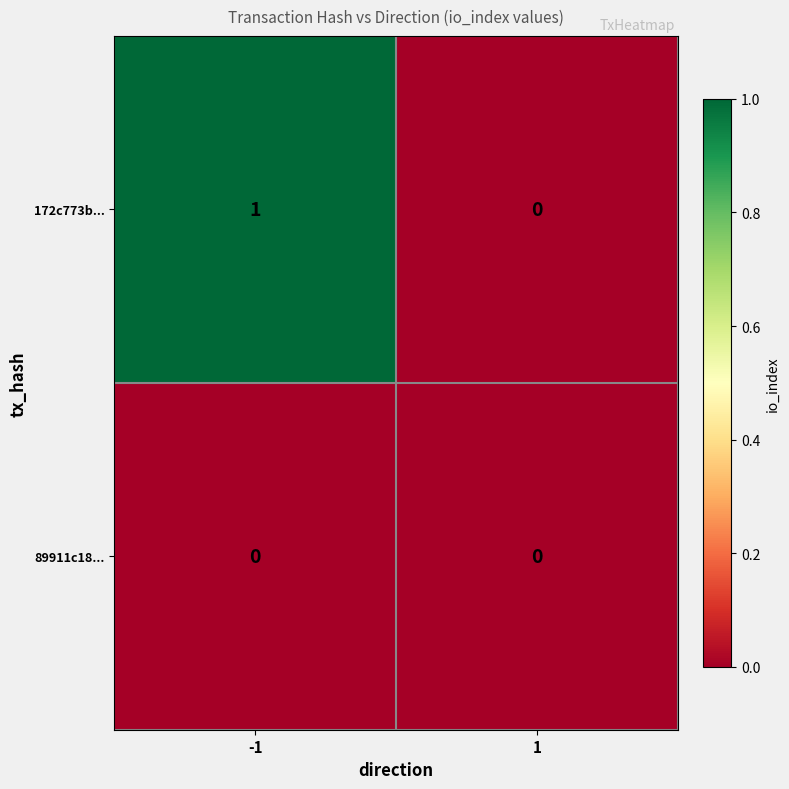

Which series has the largest total across all categories?

172c773b...